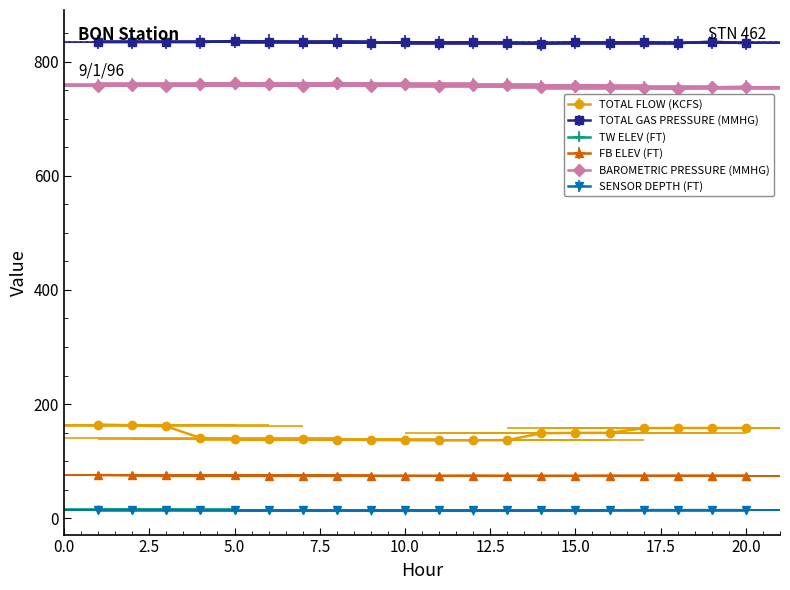

What is the average value of the TW ELEV (FT) series?

14.2